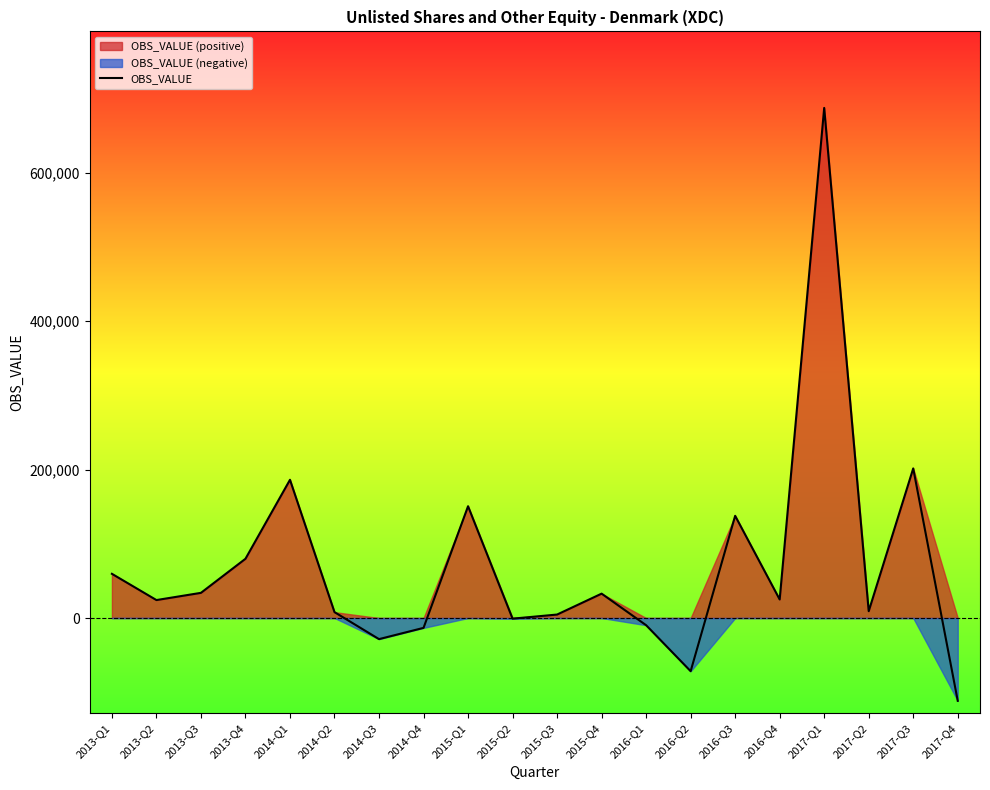

Reading left to right, list all the values displayed in this chart.

59566	24186	33912	79832	186293	7913	-28455	-13299	150652	-875	4670	32847	-9708	-71704	137725	24986	687466	9199	201614	-111609